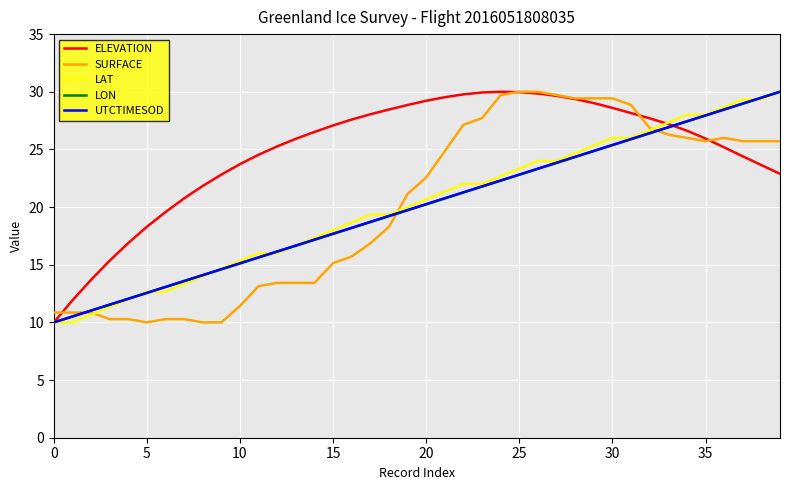

What is the lowest value of the UTCTIMESOD series?

10.0